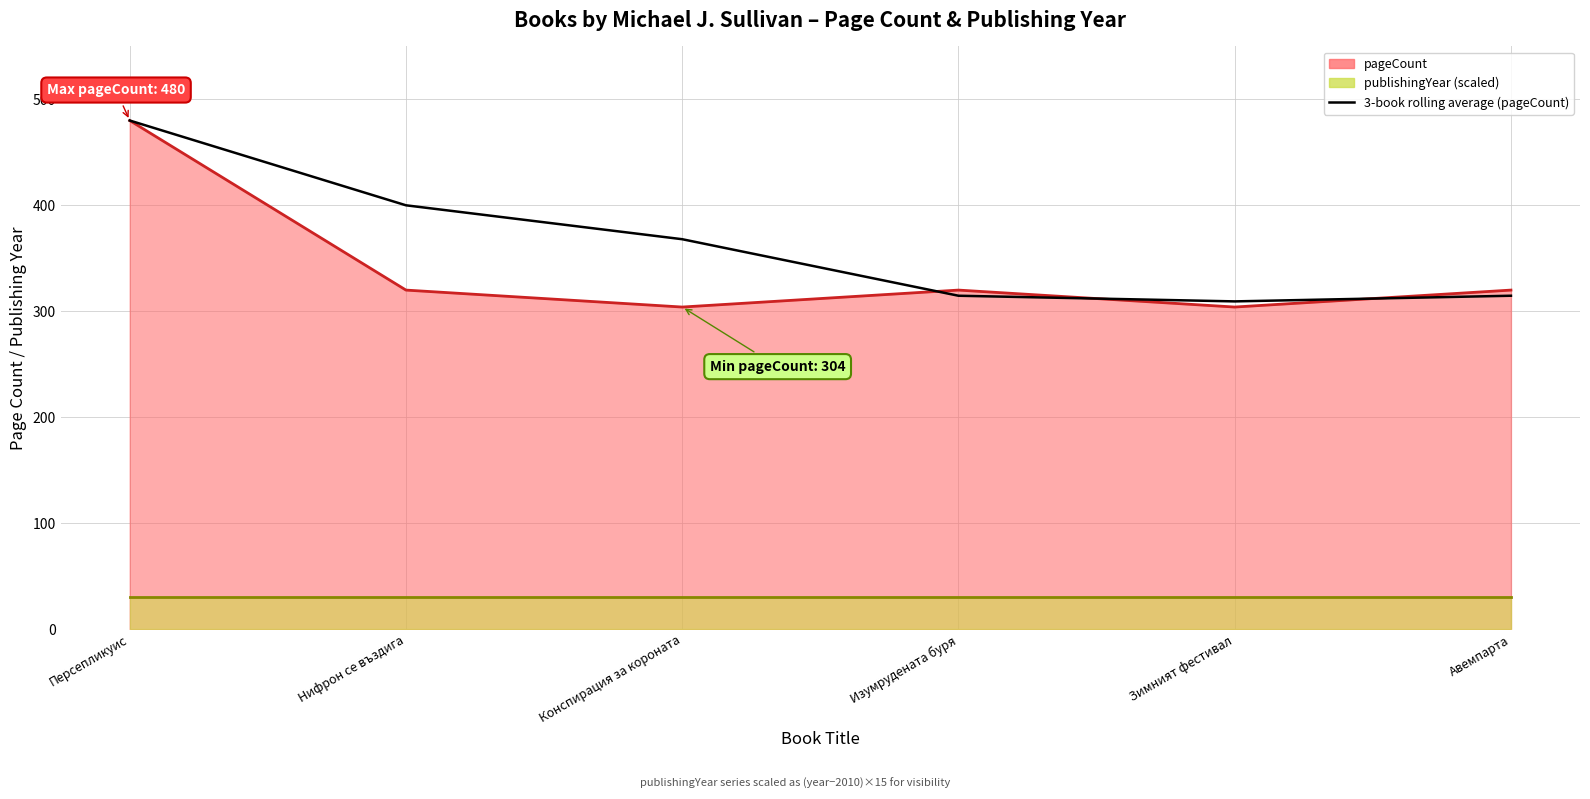

Where is the data nearest to the value 394?

Нифрон се въздига